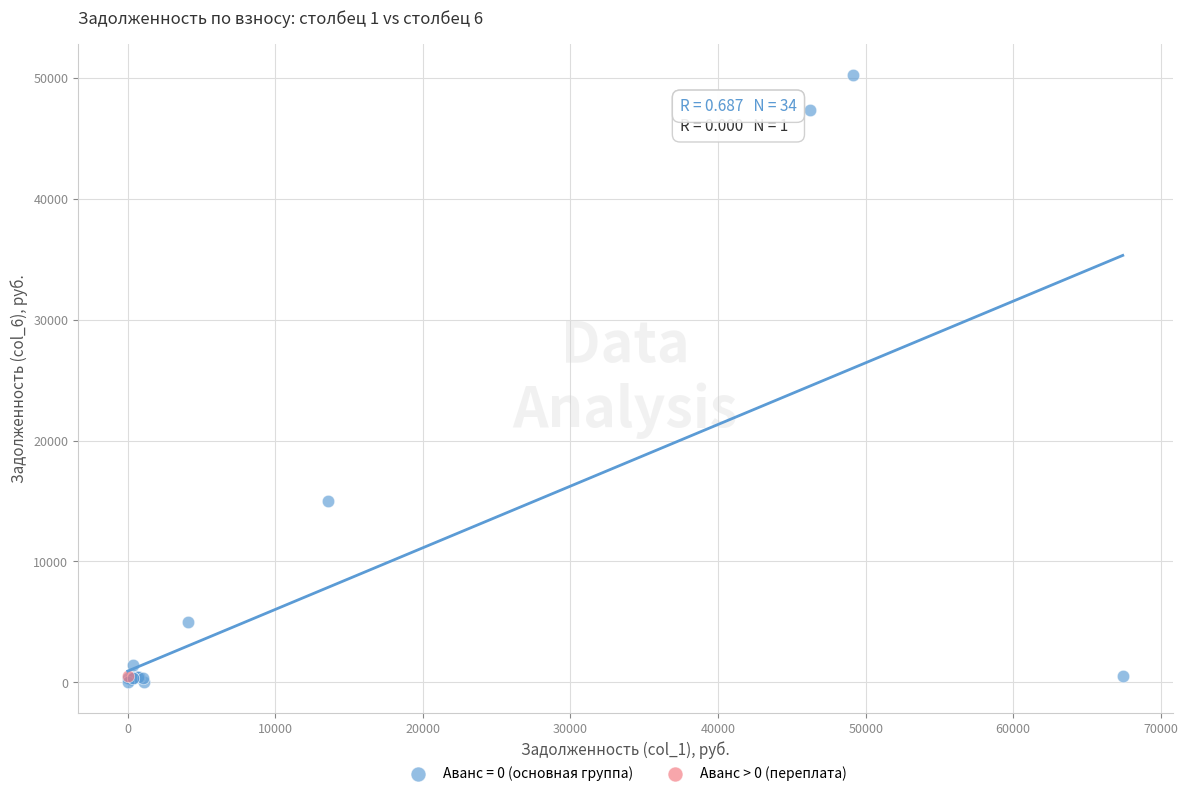

What are all the series names shown in the legend?

Аванс = 0 (основная группа), Аванс > 0 (переплата)